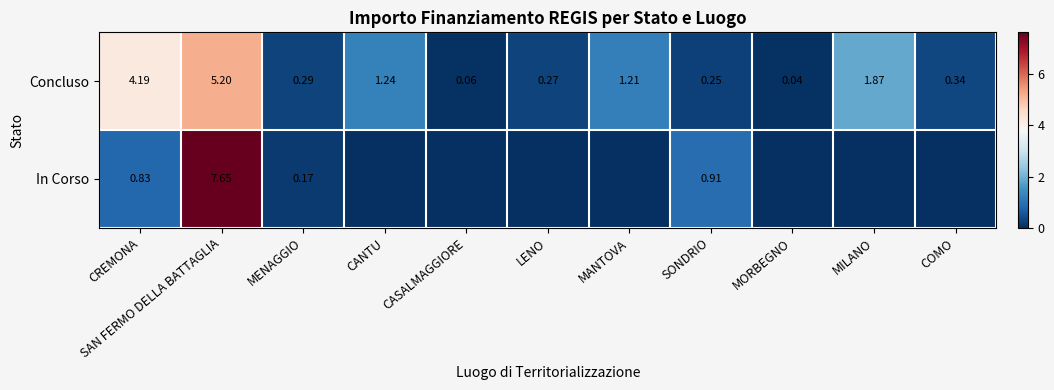

Rank the series at MENAGGIO from lowest to highest value.

In Corso, Concluso